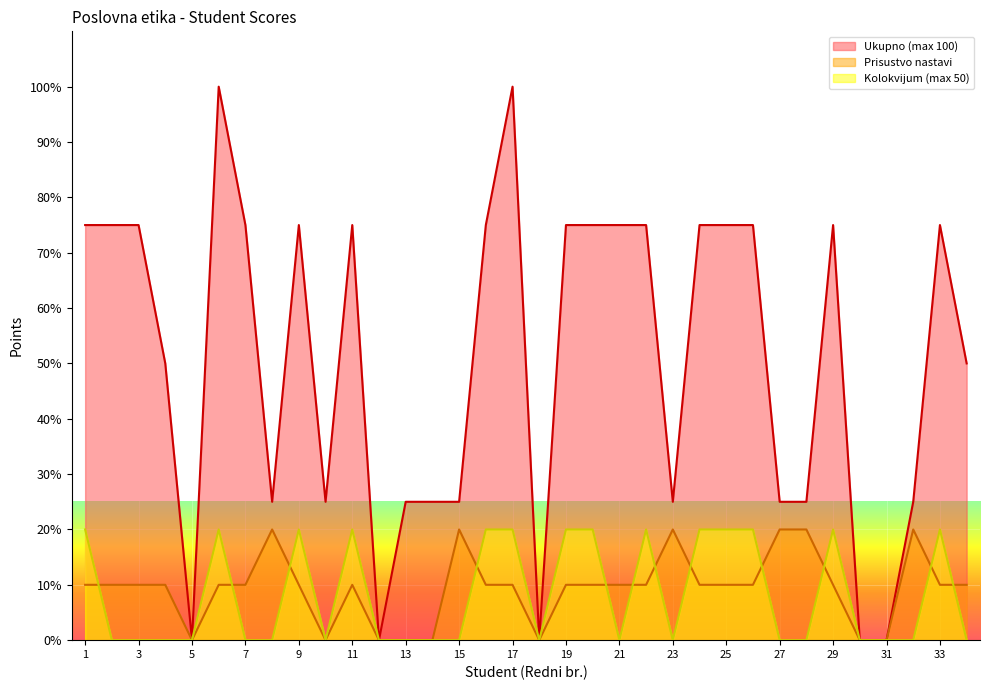

True or false: Kolokvijum (max 50) has a value of 20 at 16.

True